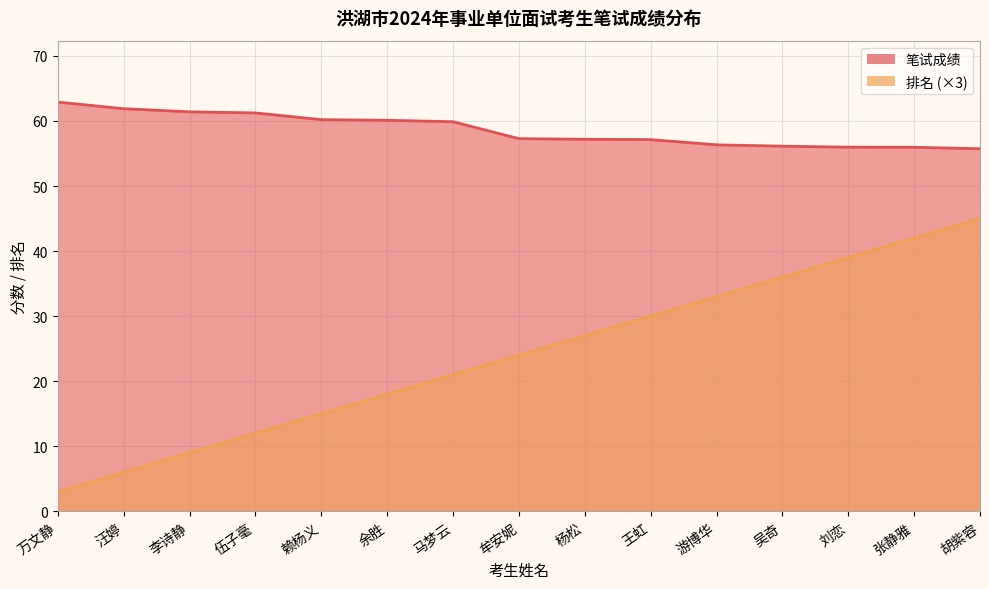

What is the difference between the highest and lowest values at 李诗静?

52.4